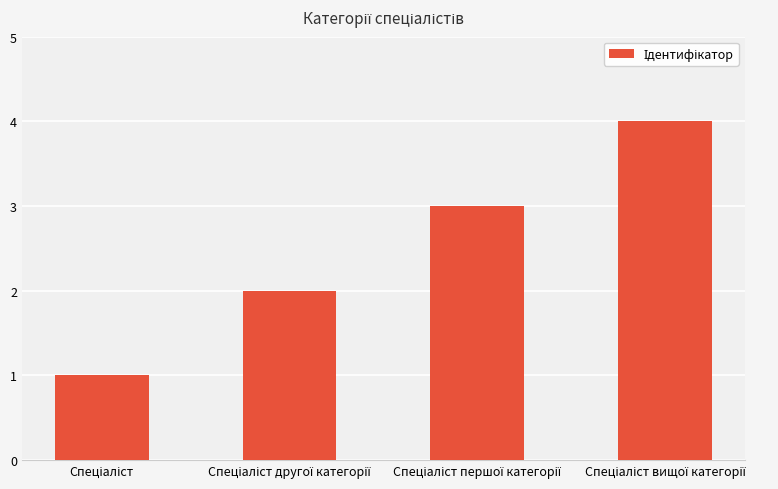

What is the sum of all values?

10